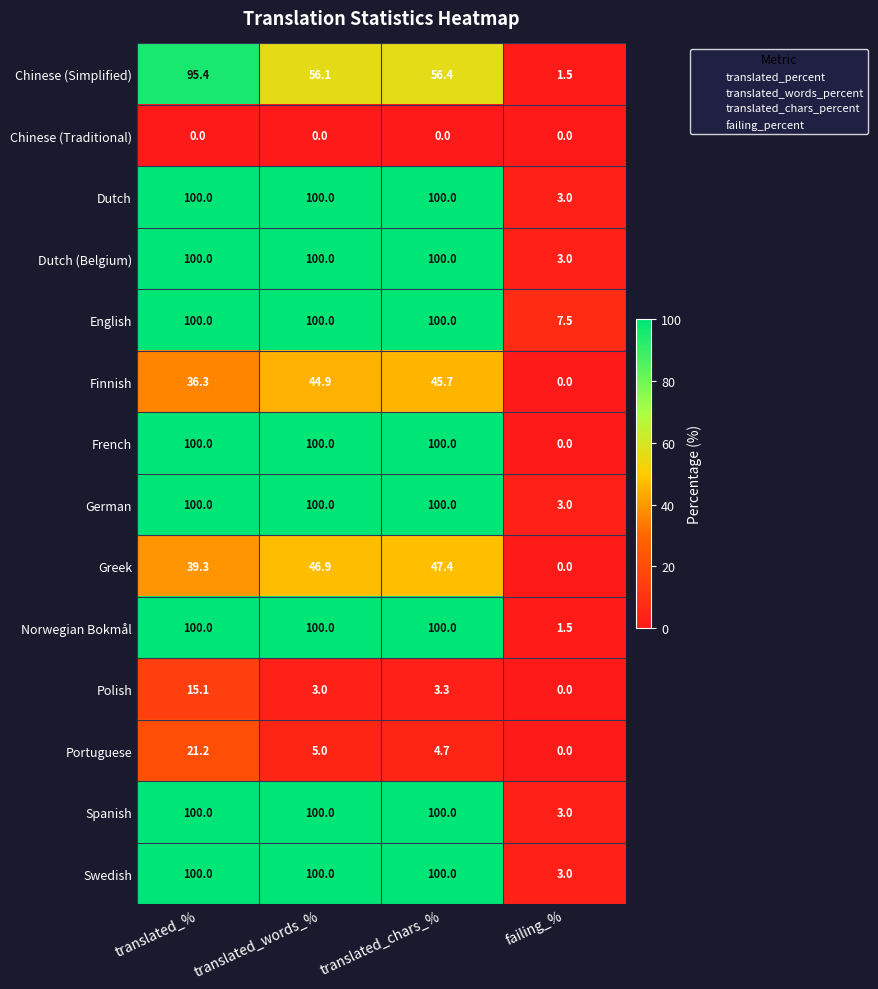

Which series has the largest total across all categories?

English